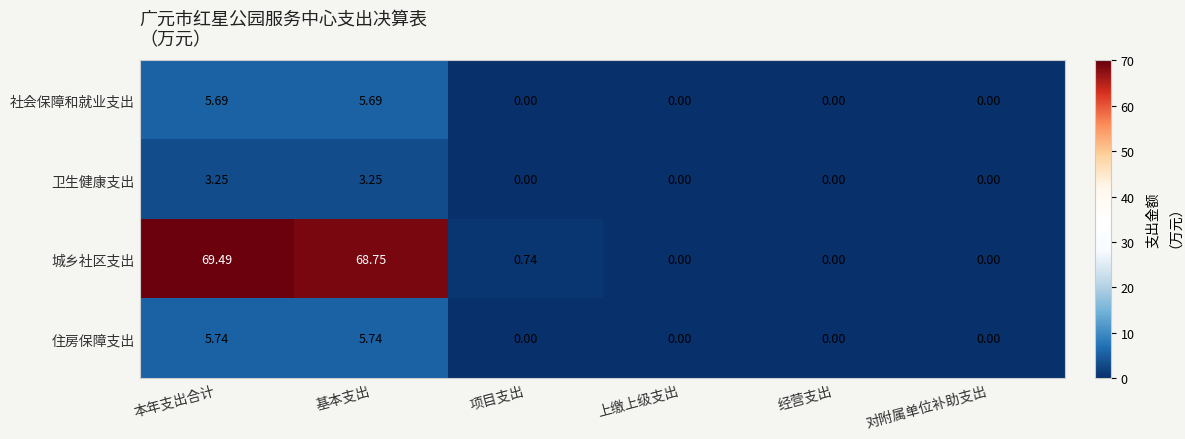

Which series has the widest spread of values?

城乡社区支出